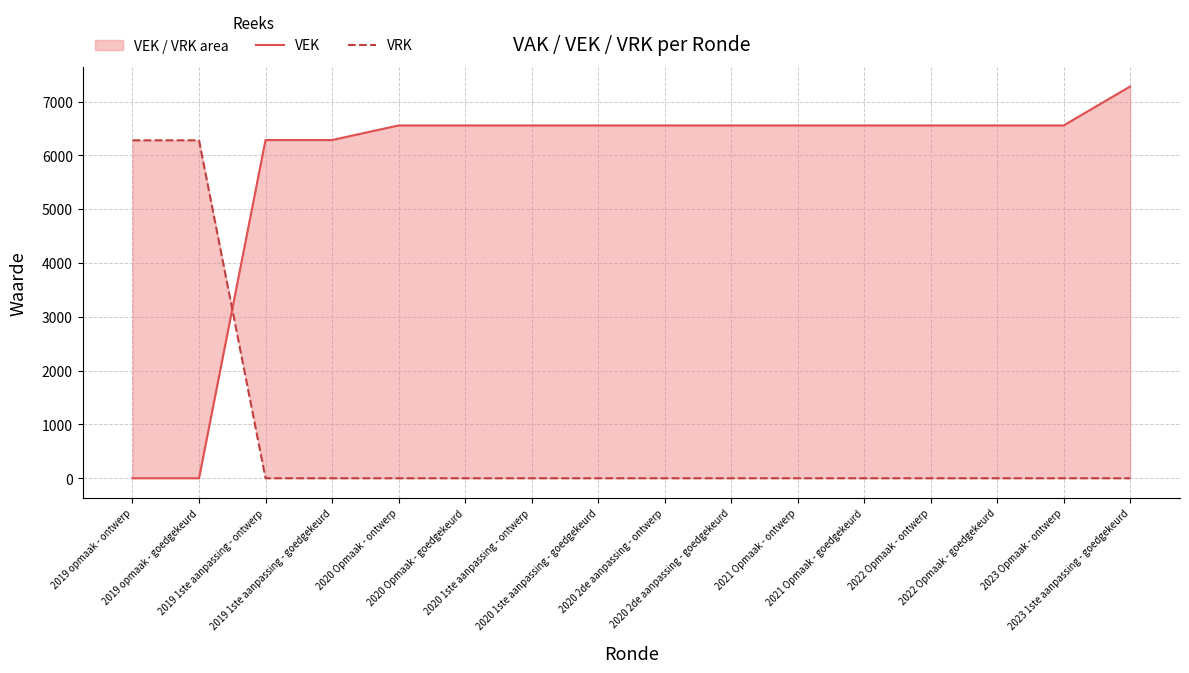

Reading left to right, transcribe all the data shown in this chart.

VEK: 0	0	6285	6285	6556	6556	6556	6556	6556	6556	6556	6556	6556	6556	6556	7280
VRK: 6280	6280	0	0	0	0	0	0	0	0	0	0	0	0	0	0